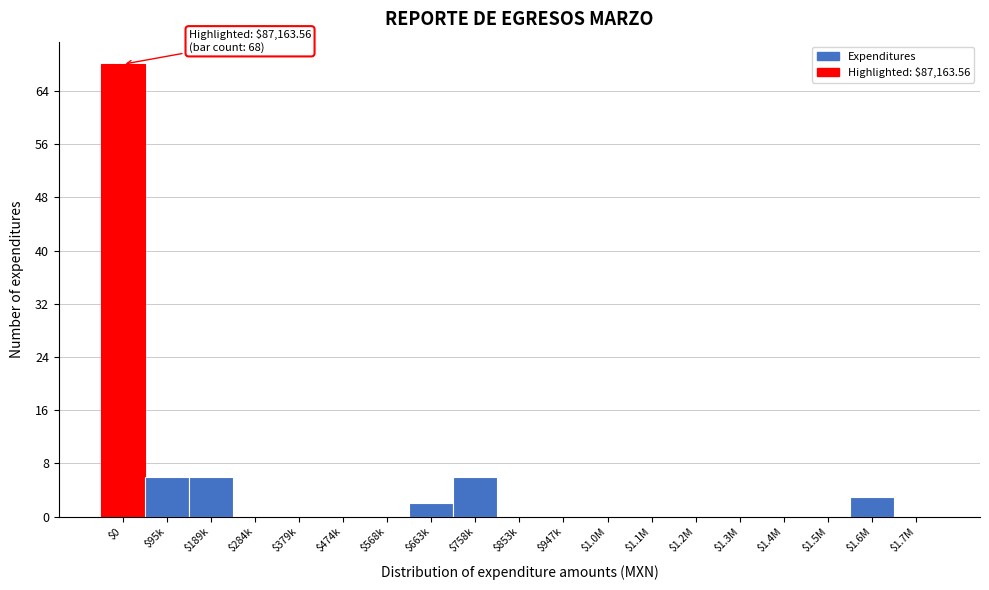

What is the greatest value displayed?

68